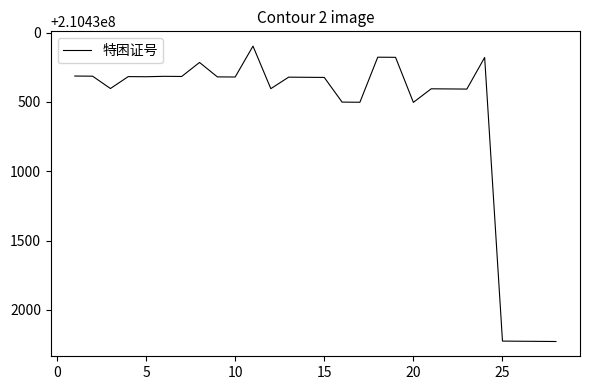

What is the smallest value displayed?

210430097